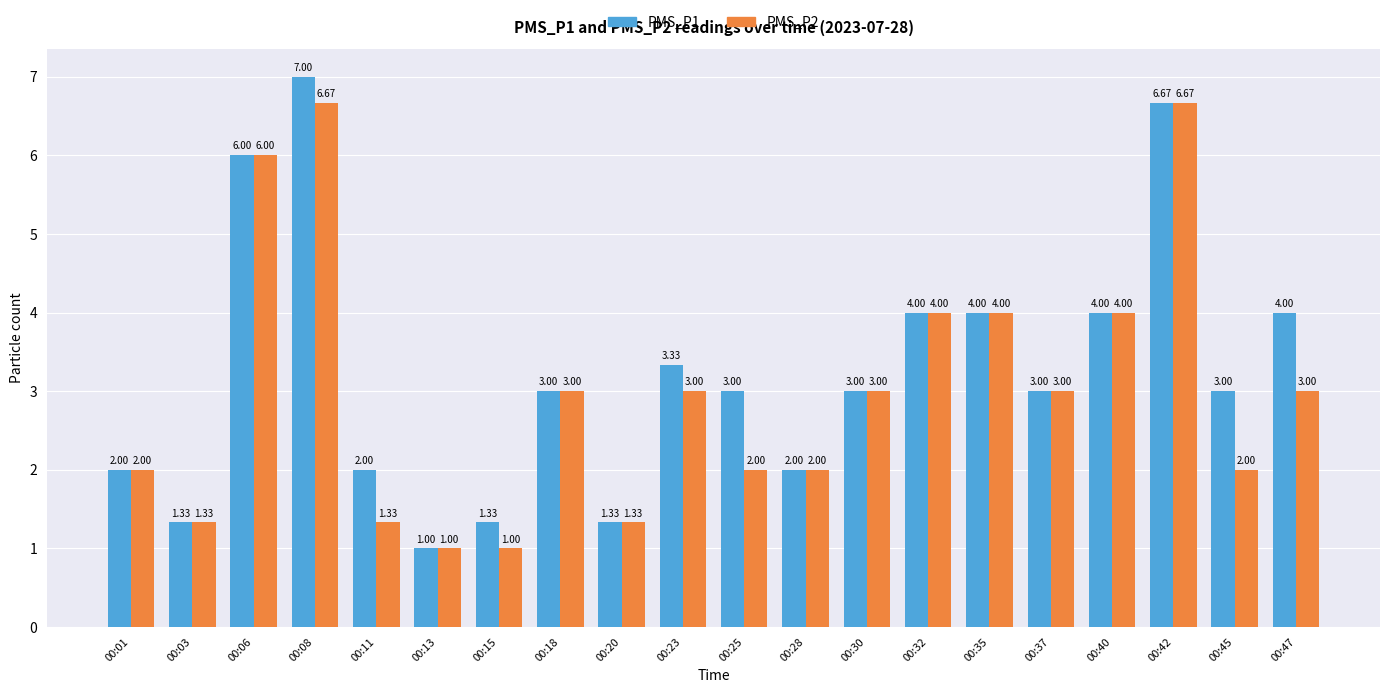

At which label does PMS_P2 first exceed 3?

00:06